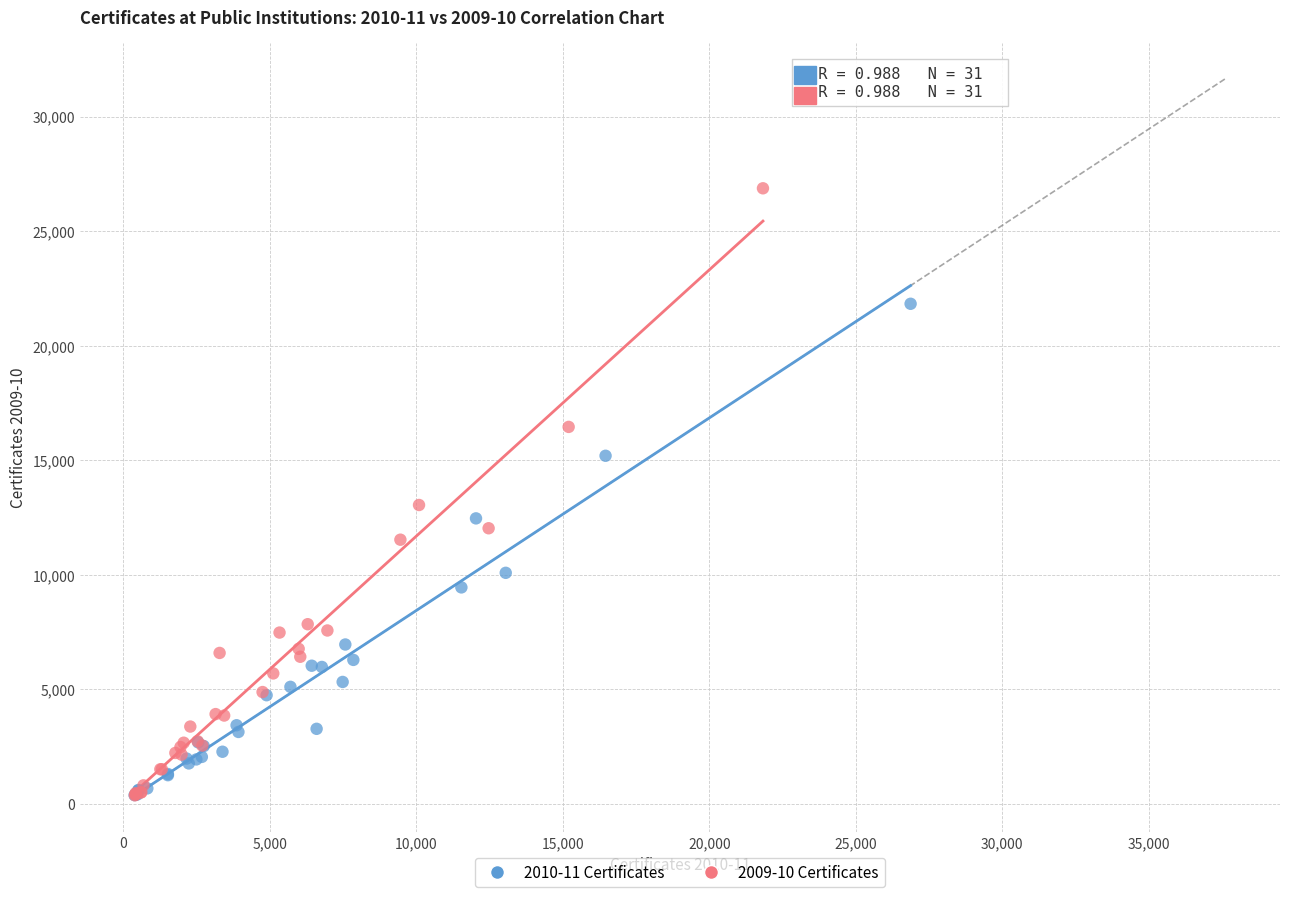

Which series has the widest spread of Y values?

2009-10 Certificates